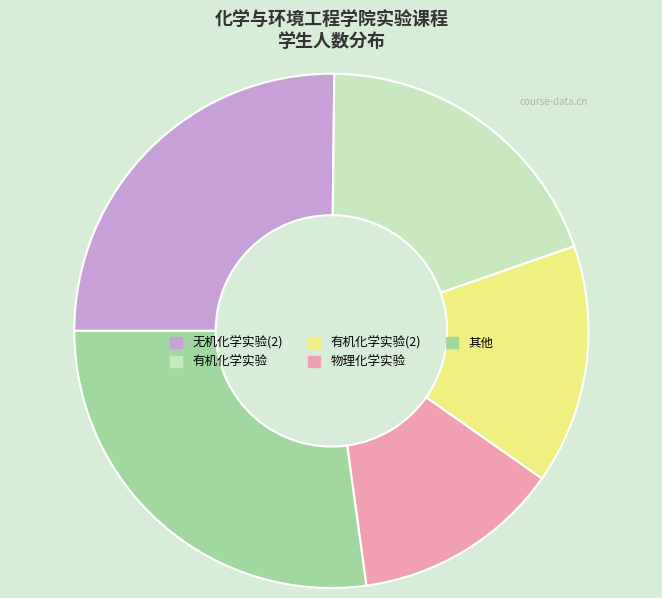

How many slices are in this pie chart?

5